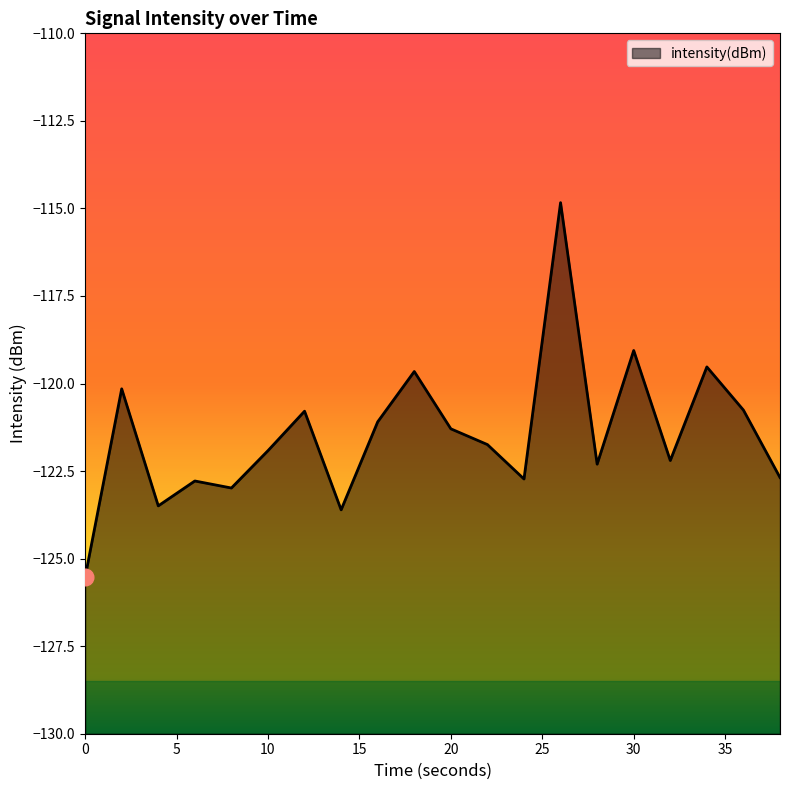

What is the greatest value displayed?

-114.8